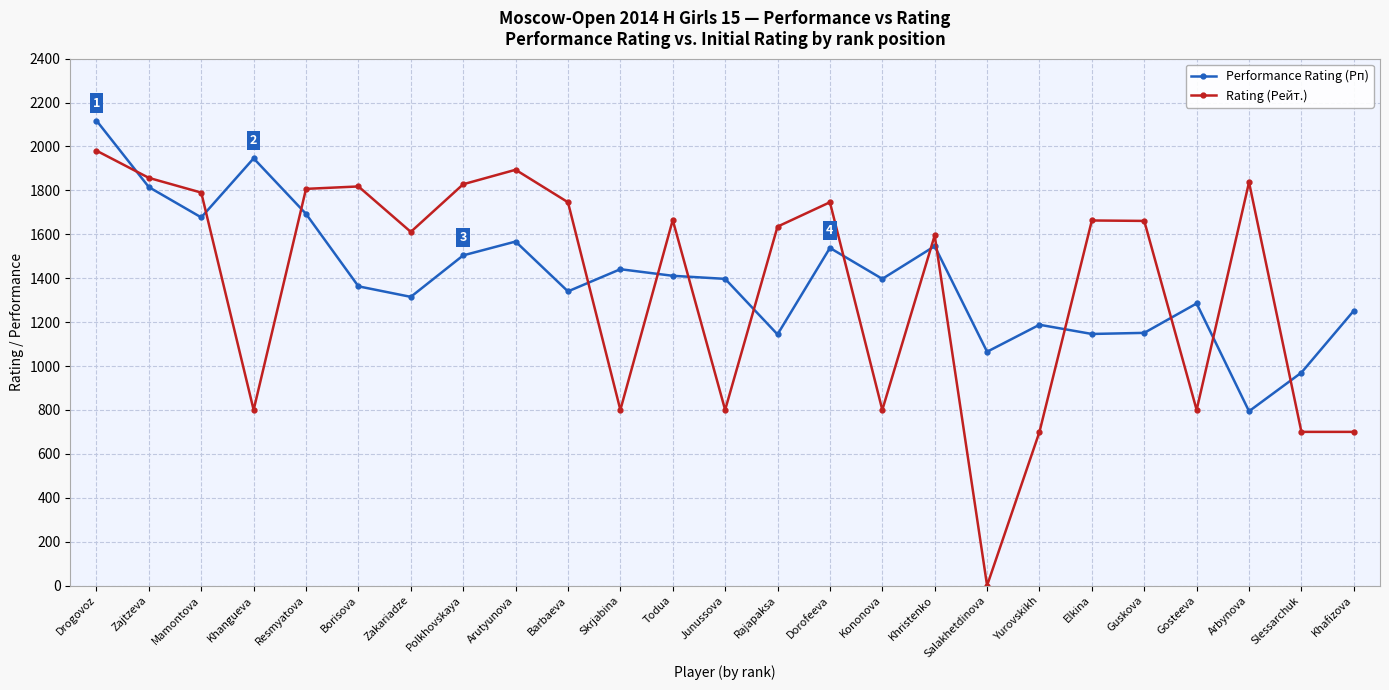

What is the greatest value displayed?

2118